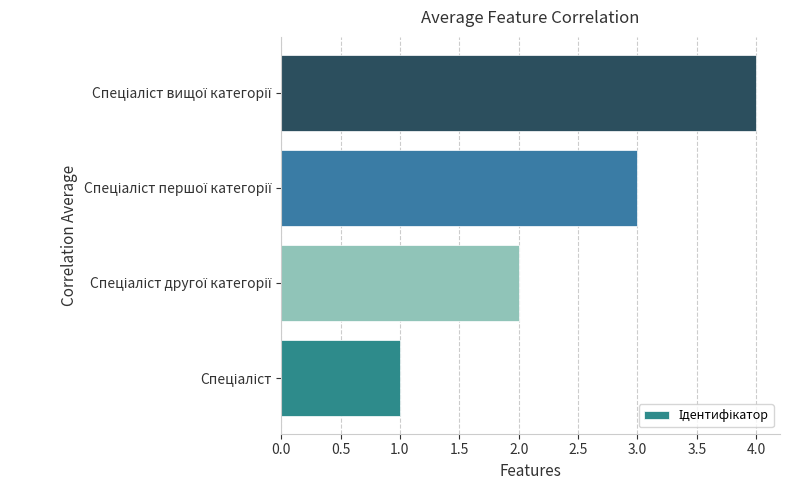

What is the maximum value shown in the chart?

4